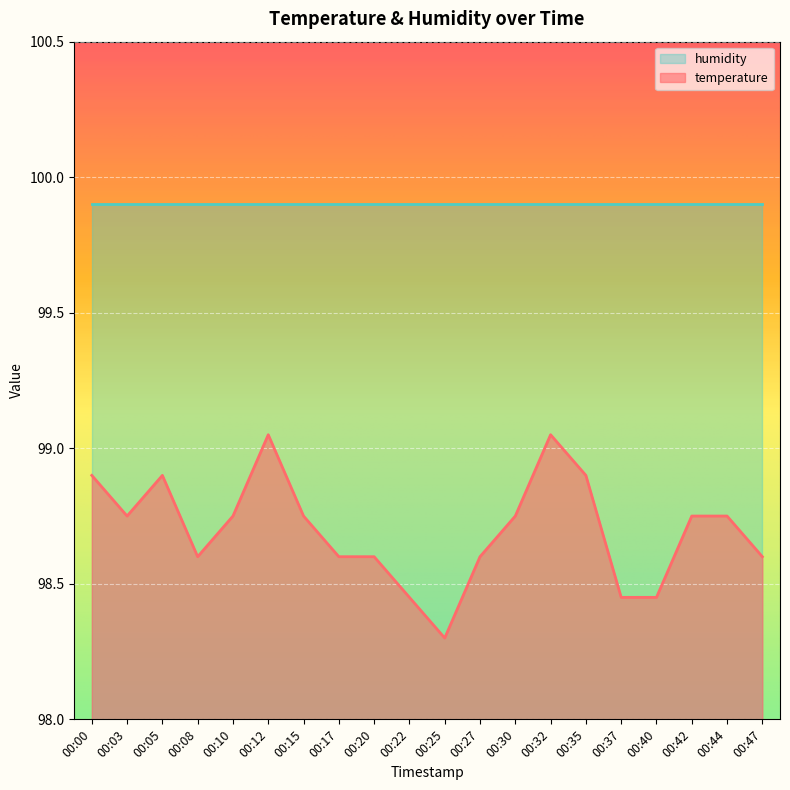

What is the difference between the second highest and second lowest values?

0.6